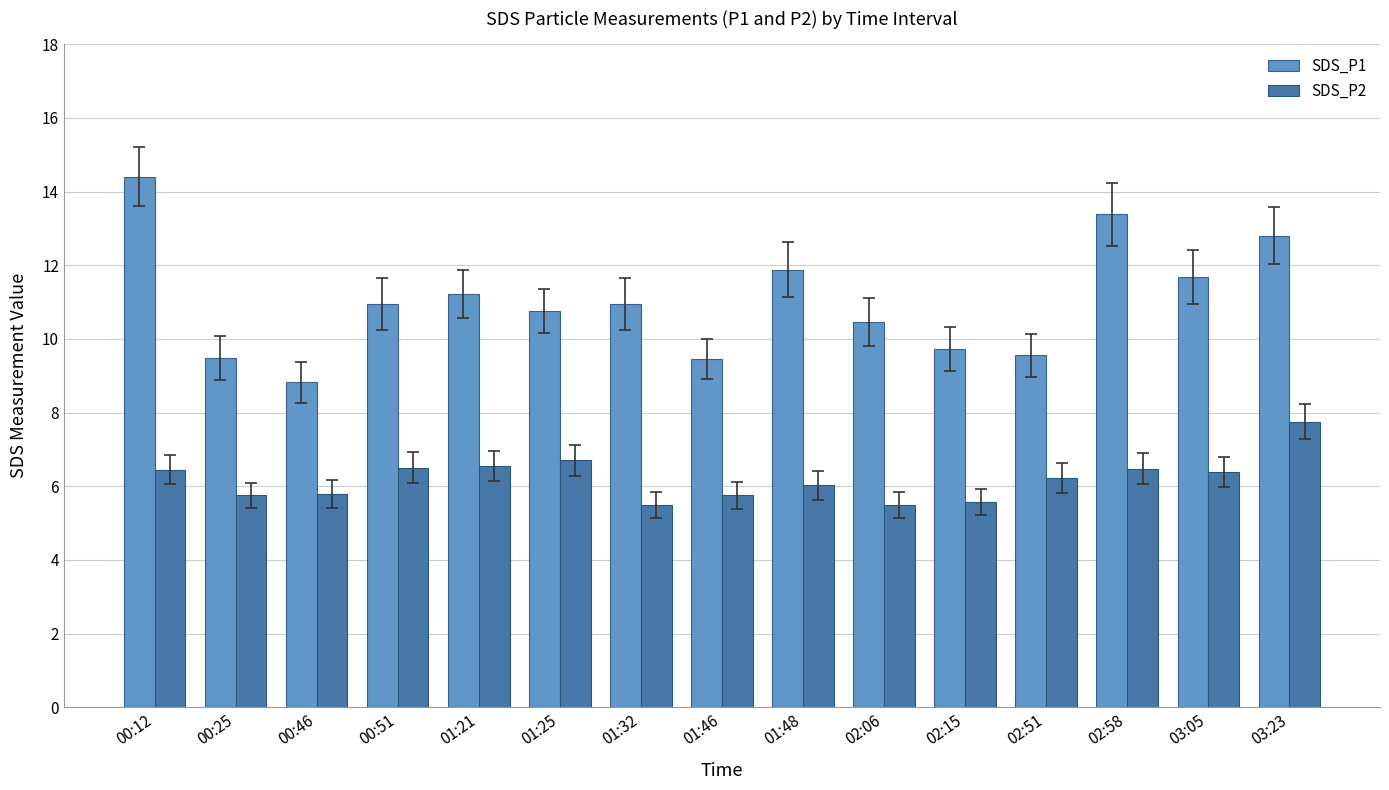

Which series has the largest range (max minus min)?

SDS_P1